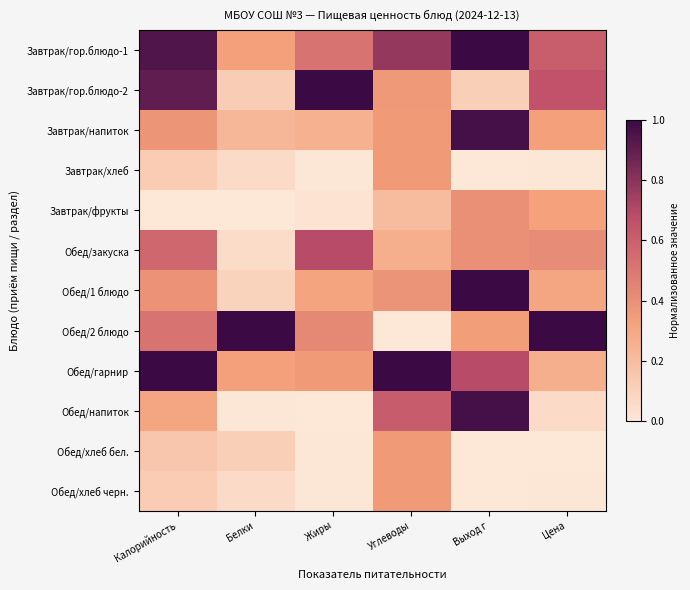

Reading left to right, list all the values displayed in this chart.

Завтрак/гор.блюдо-1: Калорийность=0.9	Белки=0.3	Жиры=0.5	Углеводы=0.8	Выход г=1.0	Цена=0.6
Завтрак/гор.блюдо-2: Калорийность=0.9	Белки=0.1	Жиры=1.0	Углеводы=0.4	Выход г=0.1	Цена=0.7
Завтрак/напиток: Калорийность=0.4	Белки=0.2	Жиры=0.3	Углеводы=0.4	Выход г=1.0	Цена=0.3
Завтрак/хлеб: Калорийность=0.1	Белки=0.1	Жиры=0.0	Углеводы=0.4	Выход г=0.0	Цена=0.0
Завтрак/фрукты: Калорийность=0.0	Белки=0.0	Жиры=0.0	Углеводы=0.2	Выход г=0.4	Цена=0.3
Обед/закуска: Калорийность=0.6	Белки=0.1	Жиры=0.7	Углеводы=0.3	Выход г=0.4	Цена=0.4
Обед/1 блюдо: Калорийность=0.4	Белки=0.1	Жиры=0.3	Углеводы=0.4	Выход г=1.0	Цена=0.3
Обед/2 блюдо: Калорийность=0.5	Белки=1.0	Жиры=0.4	Углеводы=0.0	Выход г=0.3	Цена=1.0
Обед/гарнир: Калорийность=1.0	Белки=0.3	Жиры=0.4	Углеводы=1.0	Выход г=0.7	Цена=0.3
Обед/напиток: Калорийность=0.3	Белки=0.0	Жиры=0.0	Углеводы=0.6	Выход г=1.0	Цена=0.1
Обед/хлеб бел.: Калорийность=0.2	Белки=0.1	Жиры=0.0	Углеводы=0.4	Выход г=0.0	Цена=0.0
Обед/хлеб черн.: Калорийность=0.1	Белки=0.1	Жиры=0.0	Углеводы=0.4	Выход г=0.0	Цена=0.0